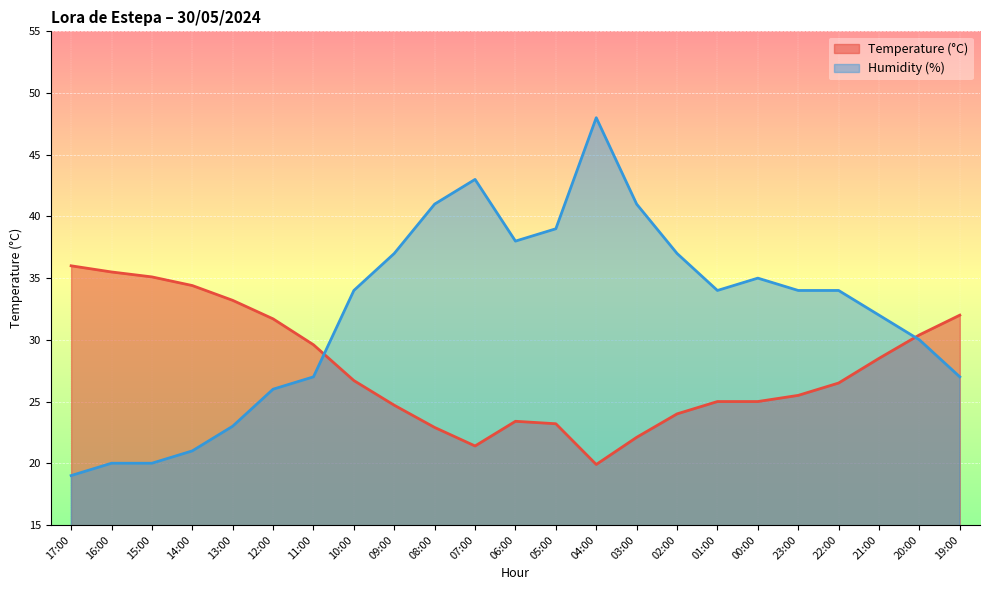

What is the maximum value shown in the chart?

48.0